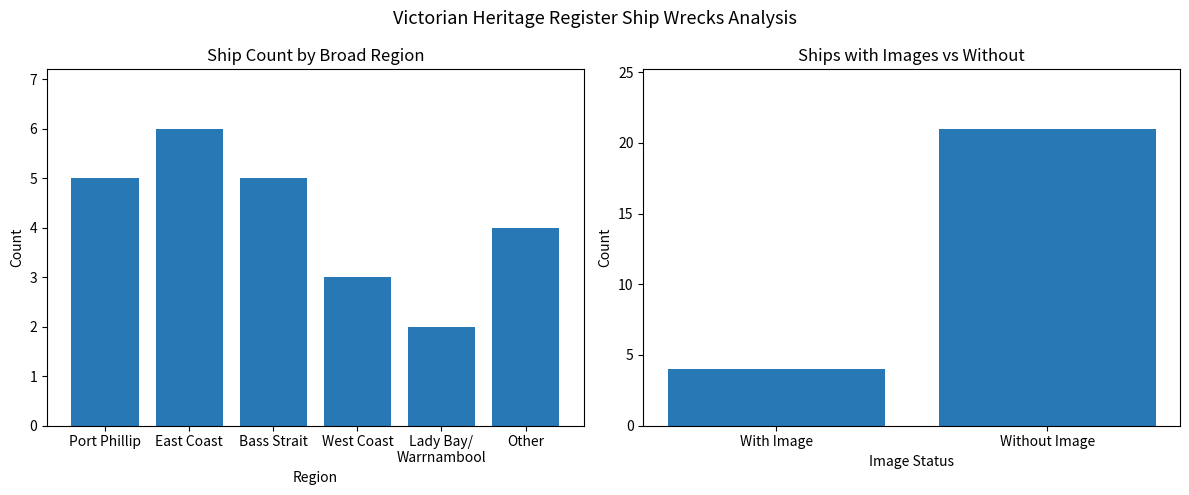

What is the label of the 4th bar from the left?

West Coast